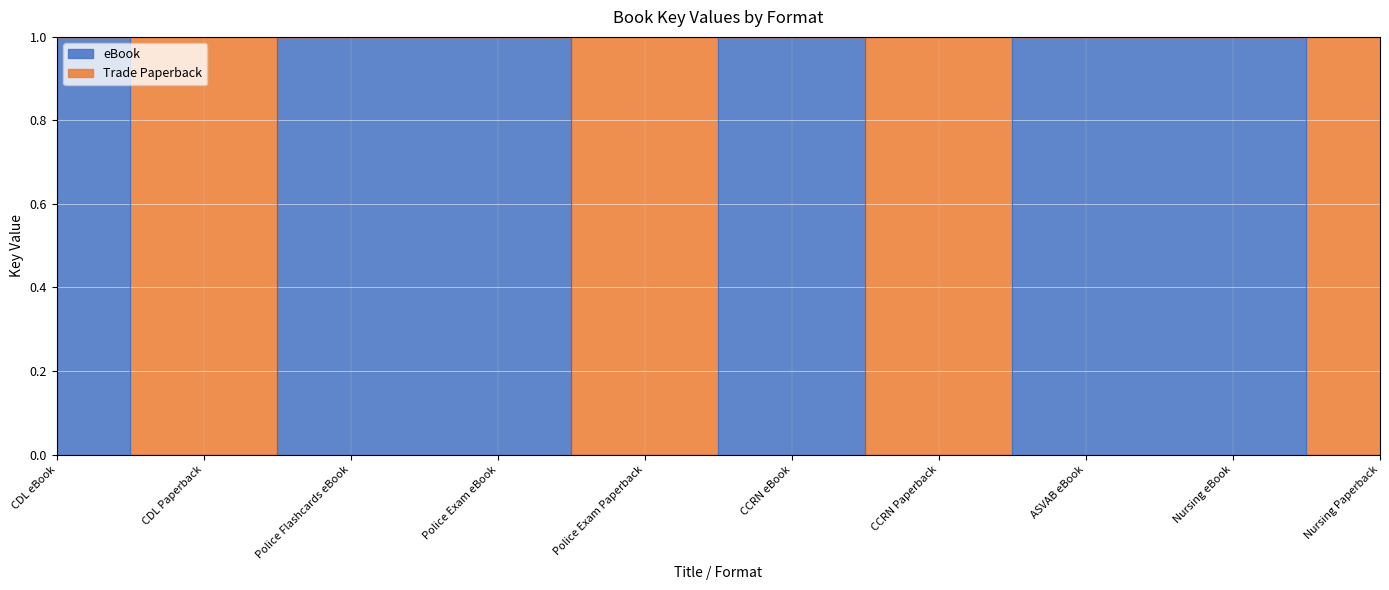

What is the difference between the values at Police Exam eBook and CCRN Paperback?

1